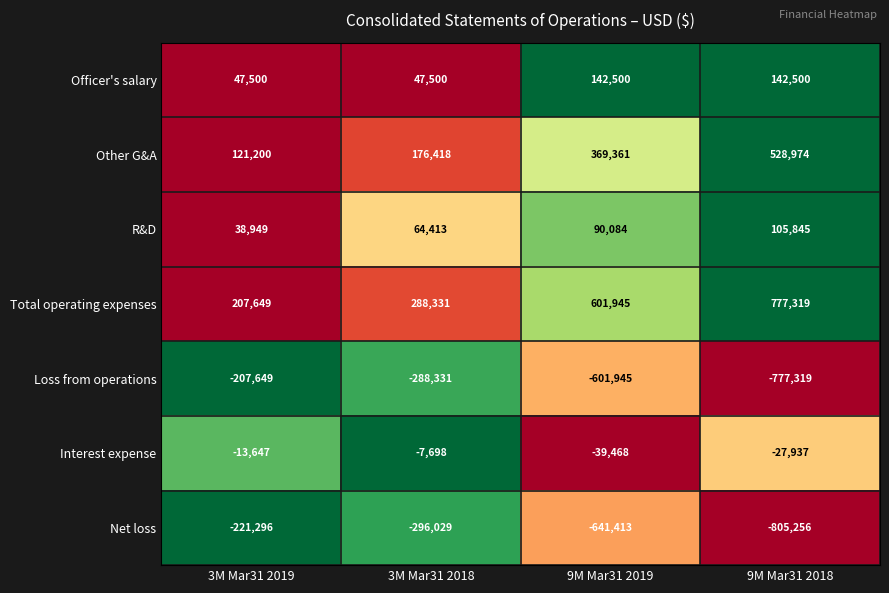

Reading right to left, list all the values displayed in this chart.

Officer's salary: 9M Mar31 2018=142500	9M Mar31 2019=142500	3M Mar31 2018=47500	3M Mar31 2019=47500
Other G&A: 9M Mar31 2018=528974	9M Mar31 2019=369361	3M Mar31 2018=176418	3M Mar31 2019=121200
R&D: 9M Mar31 2018=105845	9M Mar31 2019=90084	3M Mar31 2018=64413	3M Mar31 2019=38949
Total operating expenses: 9M Mar31 2018=777319	9M Mar31 2019=601945	3M Mar31 2018=288331	3M Mar31 2019=207649
Loss from operations: 9M Mar31 2018=-777319	9M Mar31 2019=-601945	3M Mar31 2018=-288331	3M Mar31 2019=-207649
Interest expense: 9M Mar31 2018=-27937	9M Mar31 2019=-39468	3M Mar31 2018=-7698	3M Mar31 2019=-13647
Net loss: 9M Mar31 2018=-805256	9M Mar31 2019=-641413	3M Mar31 2018=-296029	3M Mar31 2019=-221296